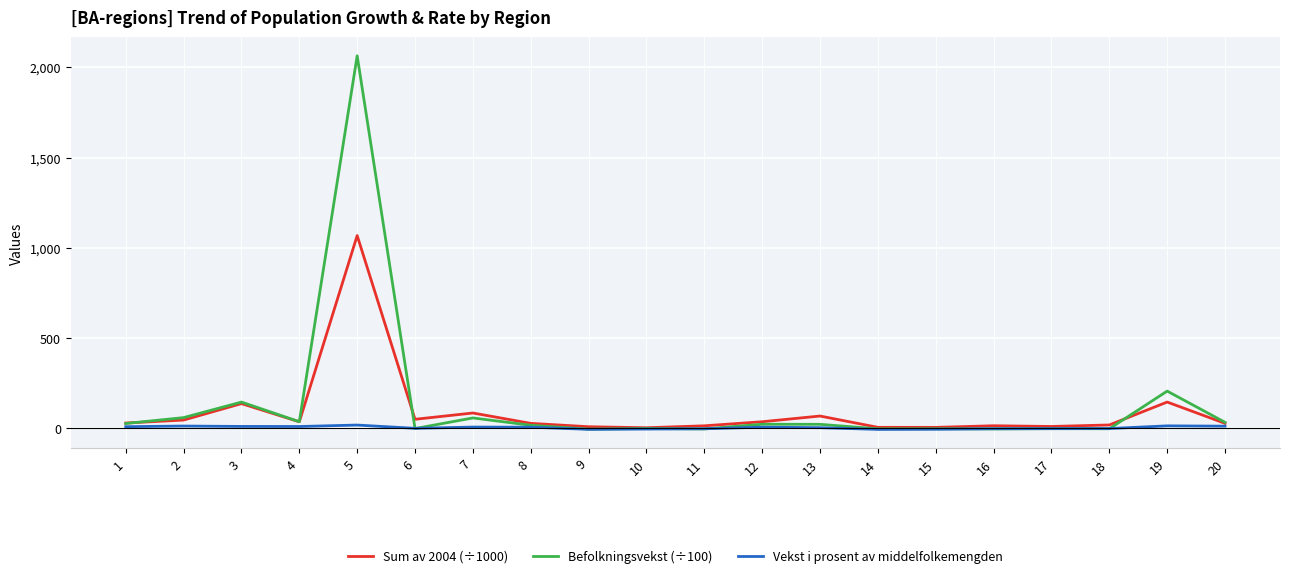

At which category does Befolkningsvekst (÷100) reach its first local peak?

3